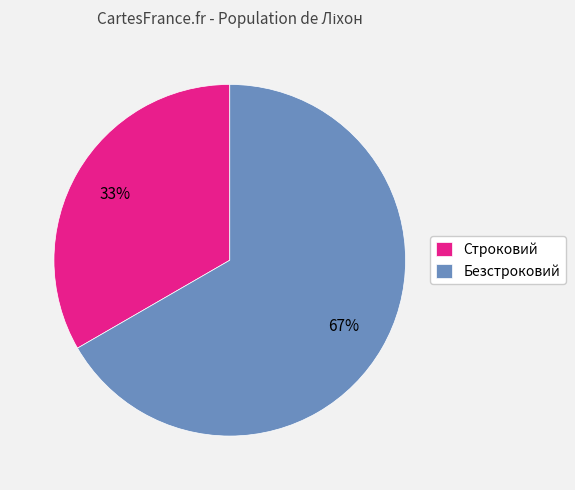

To the nearest percent, what is the average slice percentage?

50%